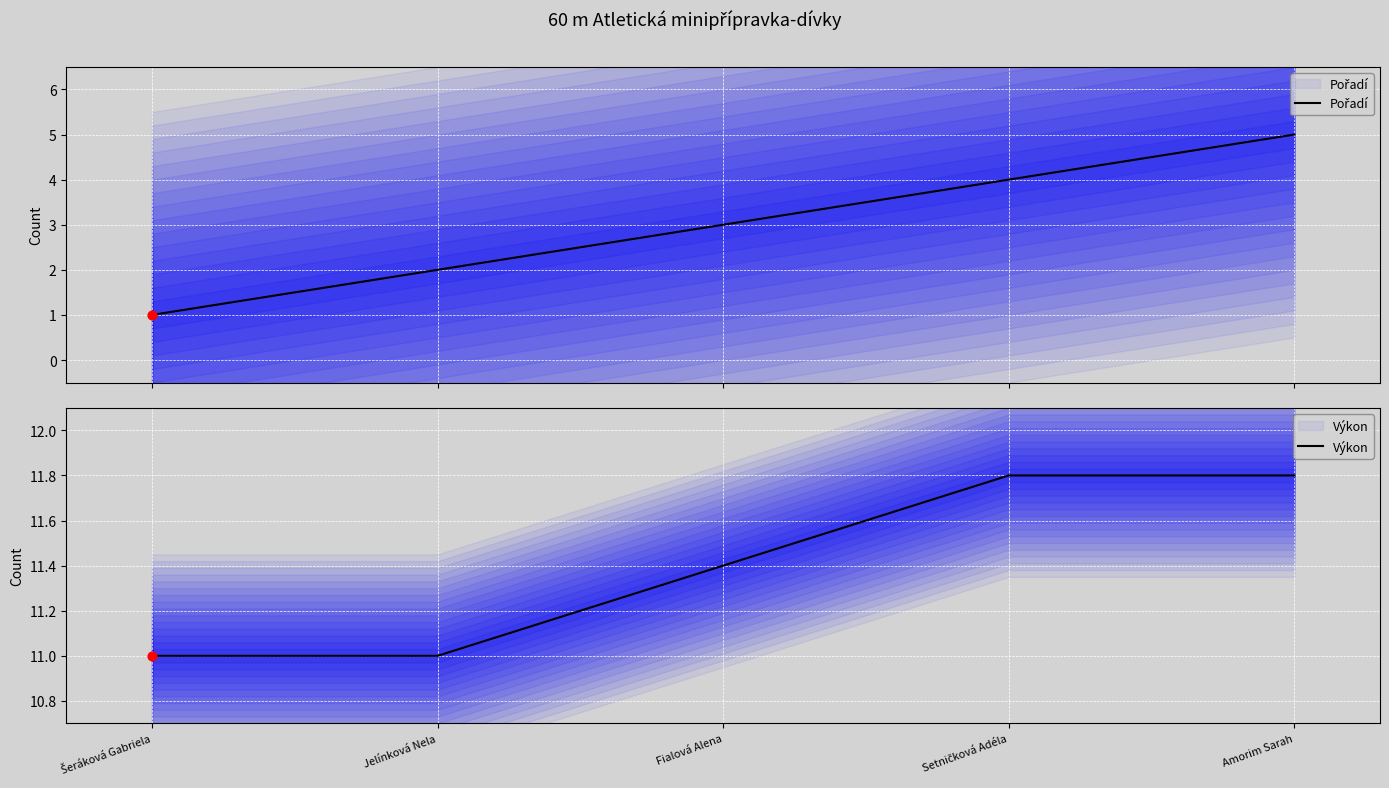

Is the value of Výkon at Amorim Sarah greater than the value of Pořadí at Jelínková Nela?

Yes